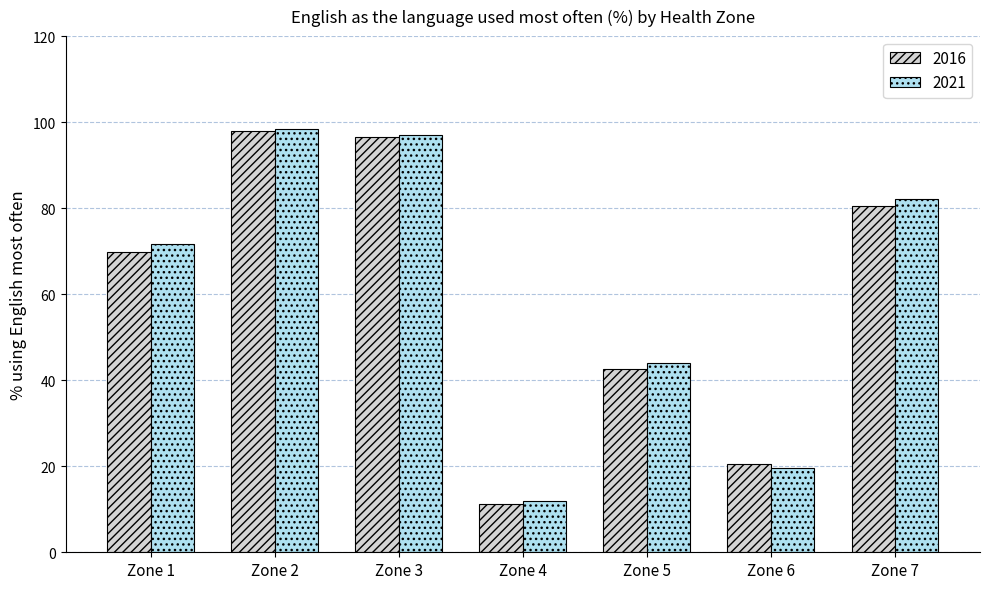

Reading left to right, what are all the values shown in this chart?

2016: Zone 1=69.8	Zone 2=98.0	Zone 3=96.5	Zone 4=11.2	Zone 5=42.6	Zone 6=20.6	Zone 7=80.5
2021: Zone 1=71.7	Zone 2=98.5	Zone 3=97.1	Zone 4=12.0	Zone 5=44.1	Zone 6=19.5	Zone 7=82.2